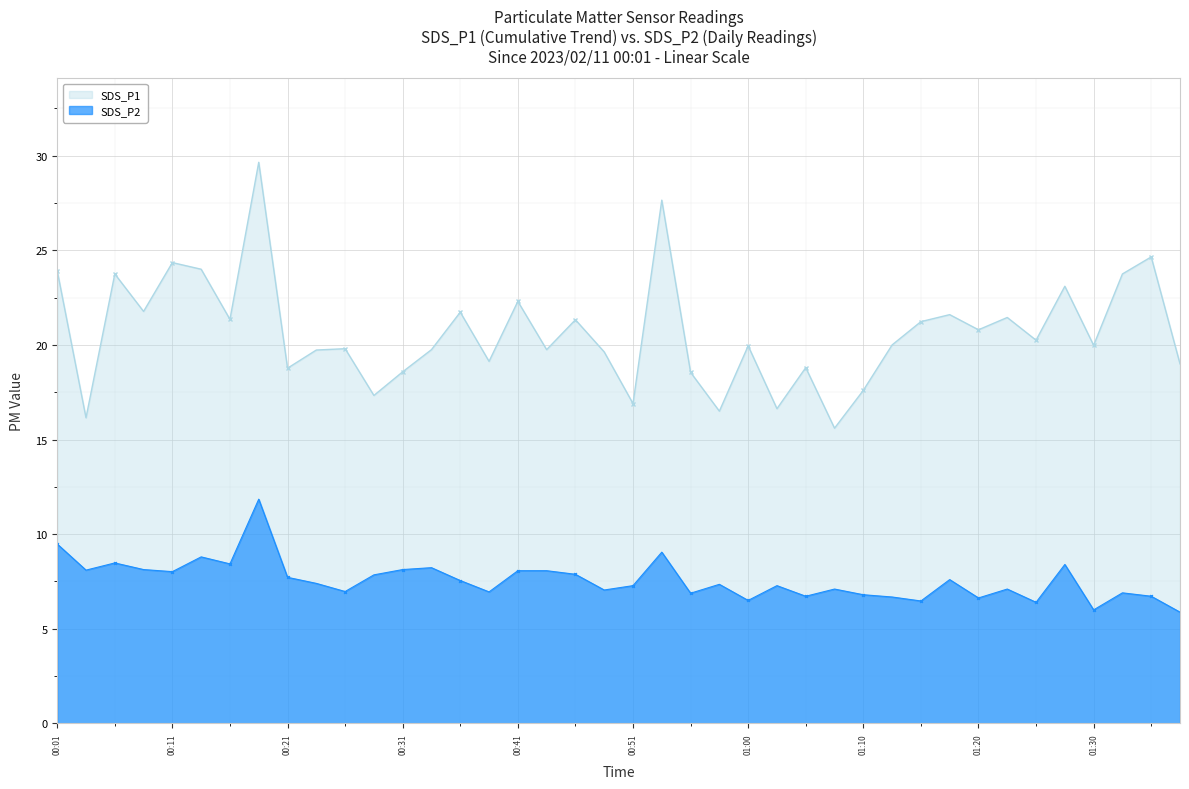

Which category has the lowest value in the SDS_P1 series?

01:08